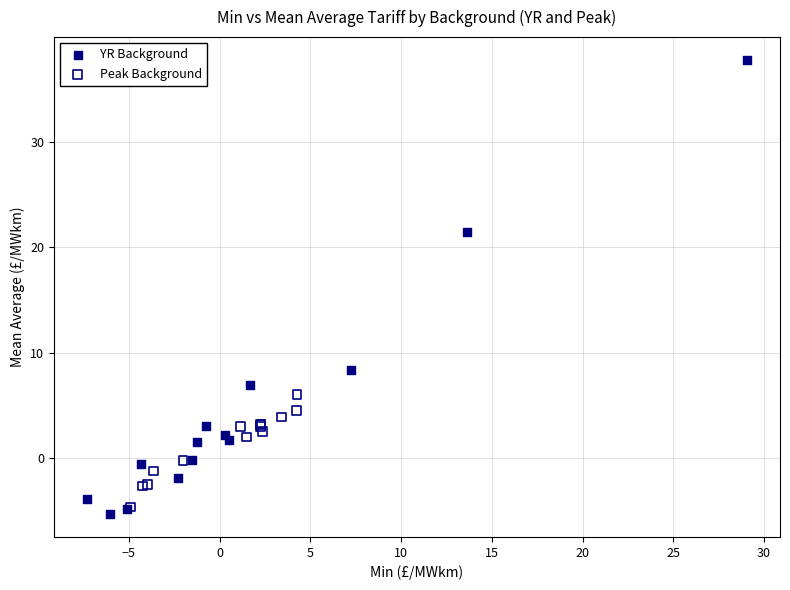

Which series contains the lowest Y value?

YR Background